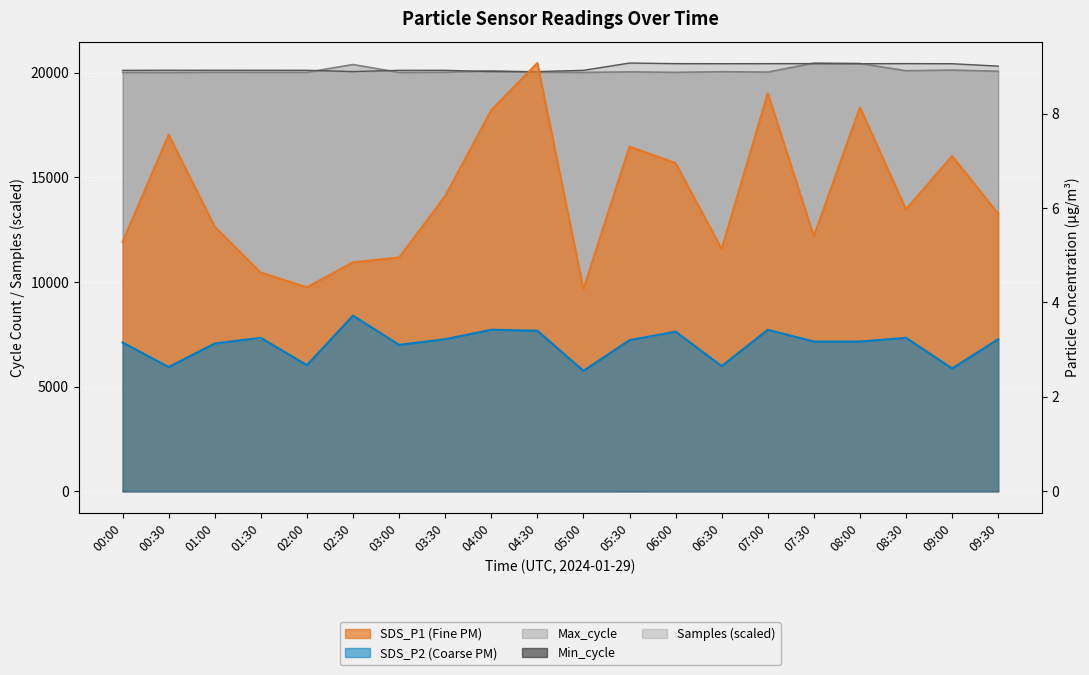

How many data points in SDS_P1 are less than 5?

5